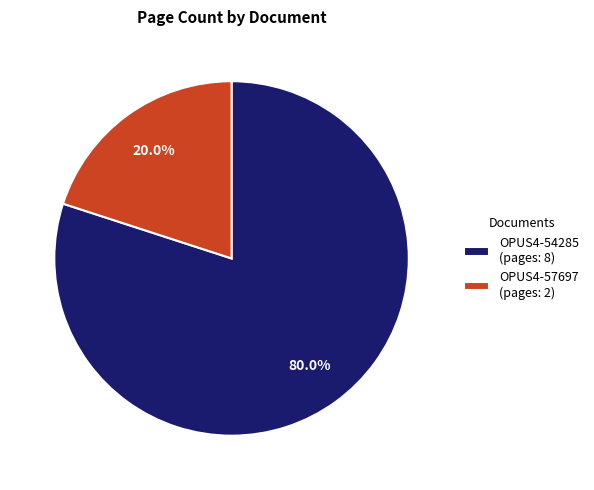

To the nearest percent, what is the combined percentage of OPUS4-57697 and OPUS4-54285?

100%